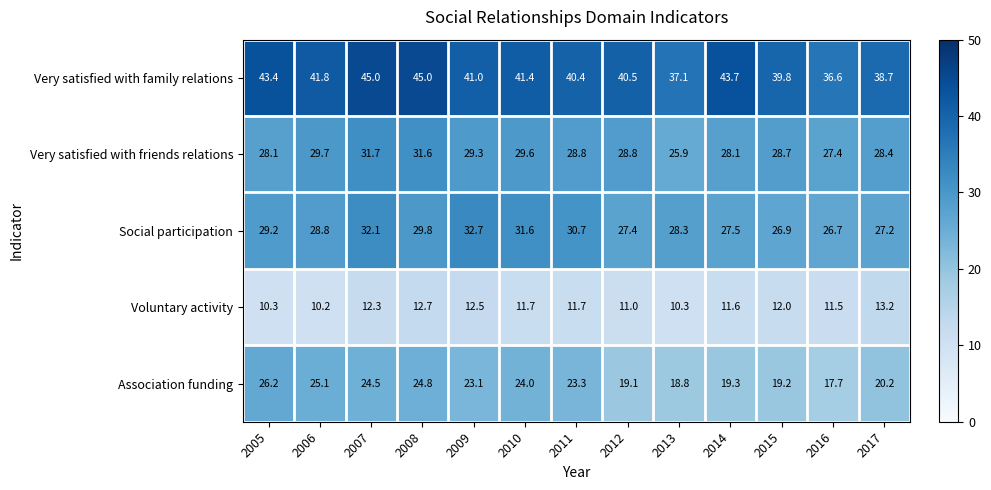

Which series has the widest spread of values?

Association funding